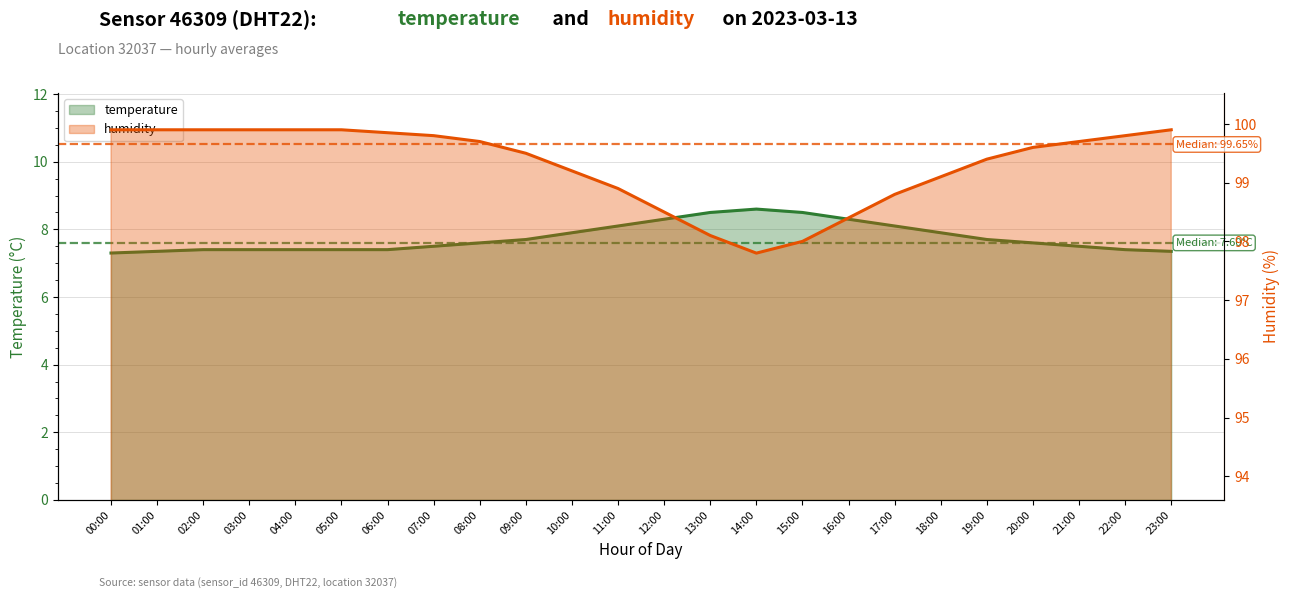

What is the minimum value shown in the chart?

7.3